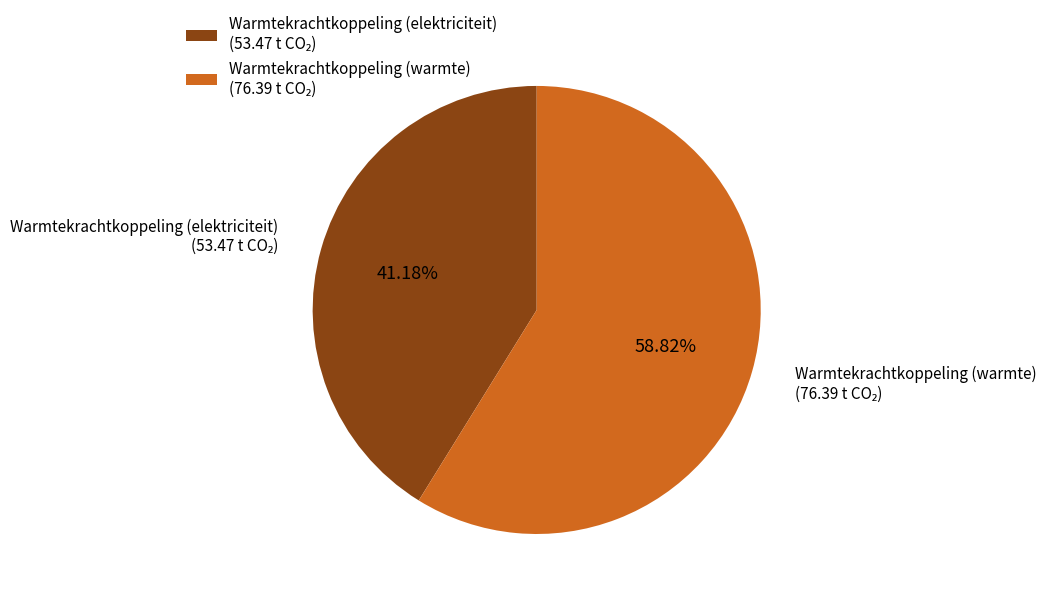

Does any single category account for the majority?

Yes